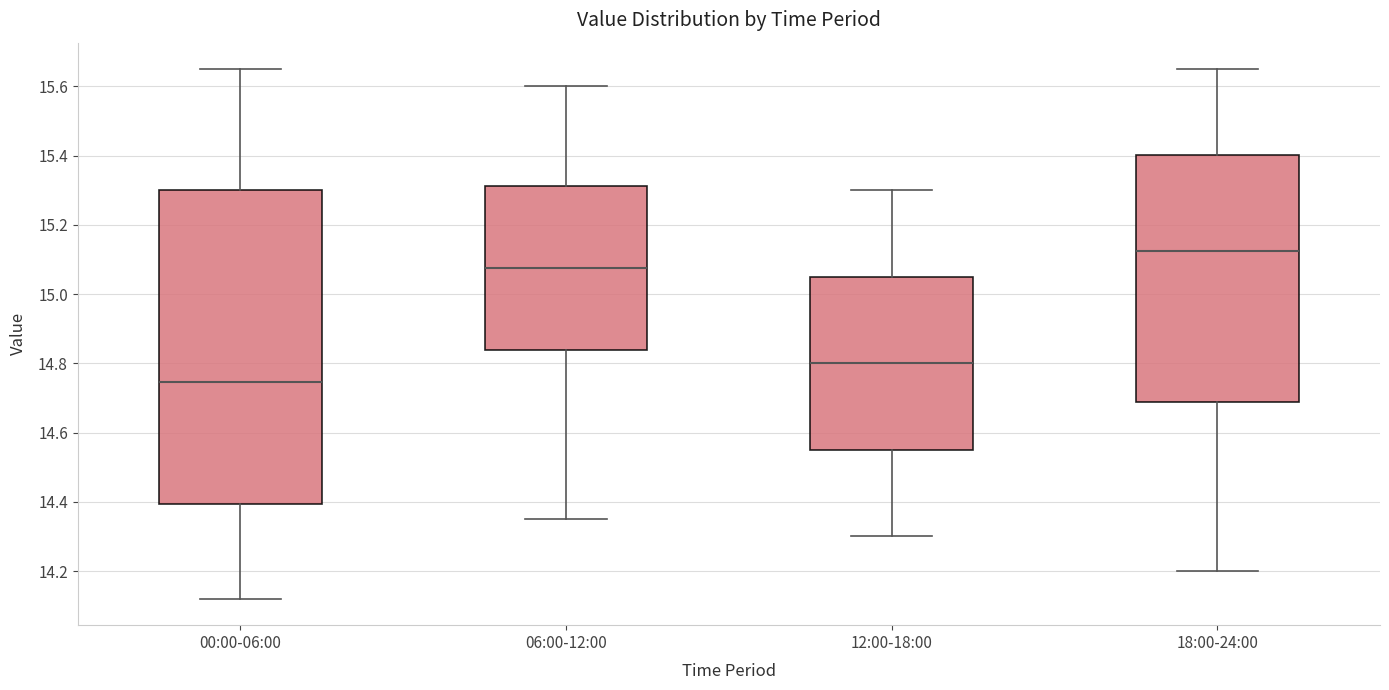

Which box's median line is the lowest?

00:00-06:00